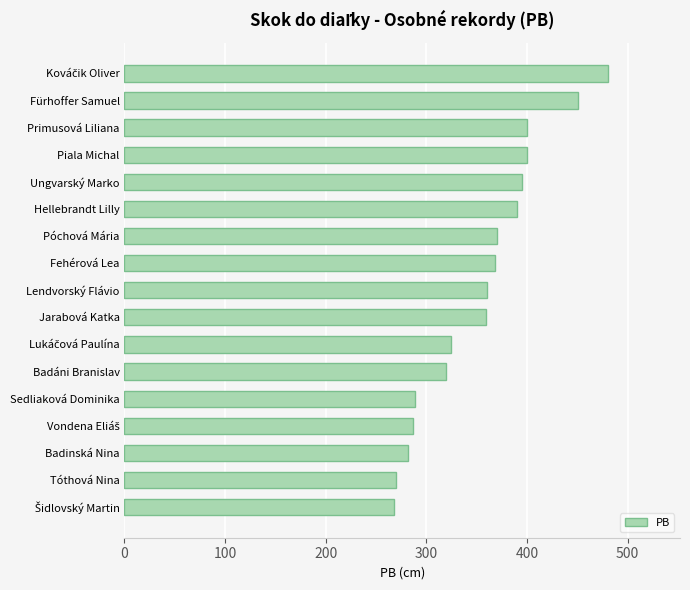

What is the label of the 15th bar from the bottom?

Primusová Liliana